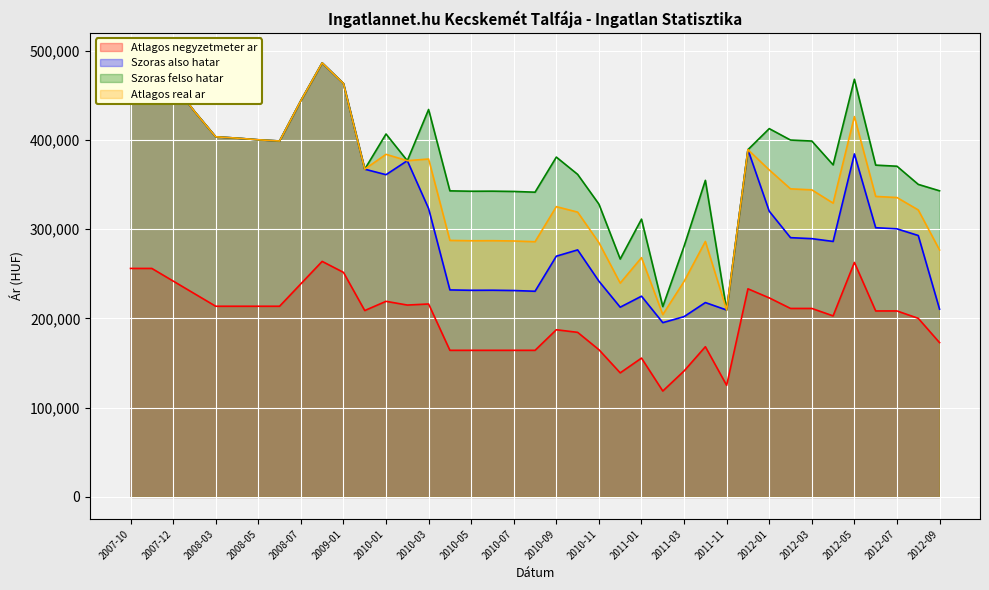

True or false: Szoras felso hatar and Szoras also hatar intersect in this chart.

False